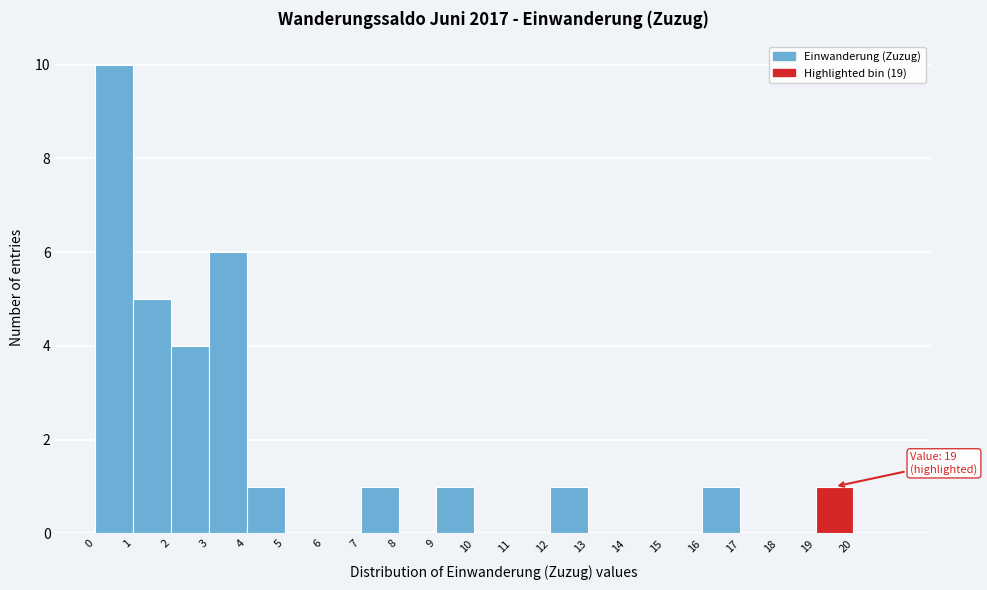

Over which range of the x-axis is the bar tallest?

0 to 1